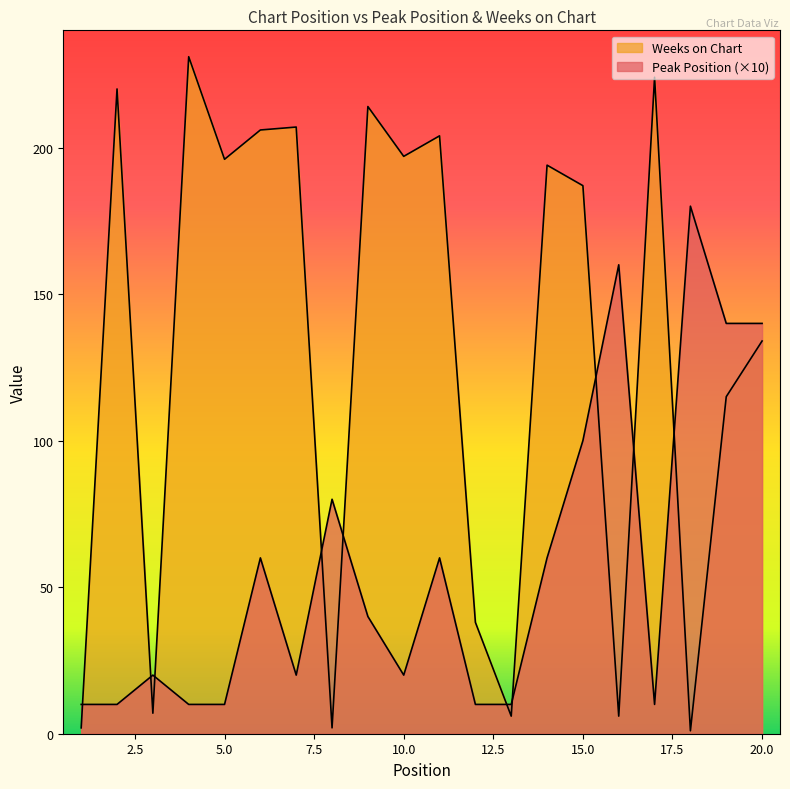

Which series has the largest total across all categories?

Weeks on Chart